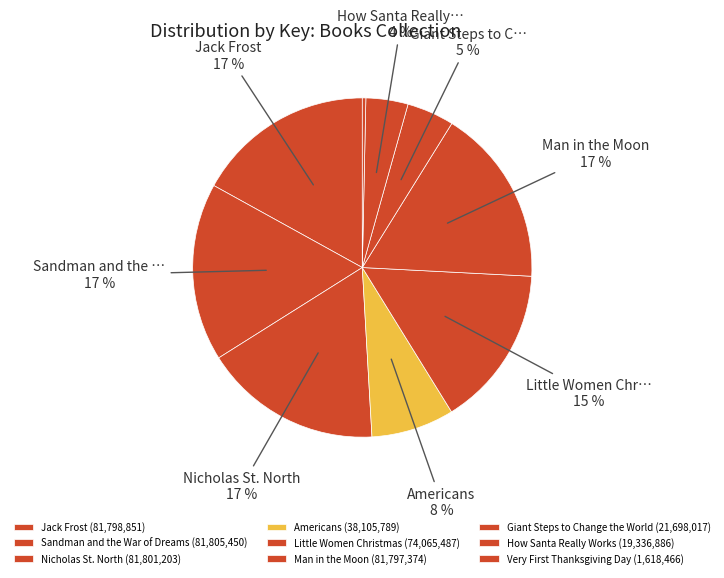

To the nearest percent, what is the difference between the Americans and Sandman and the War of Dreams slice percentages?

9%